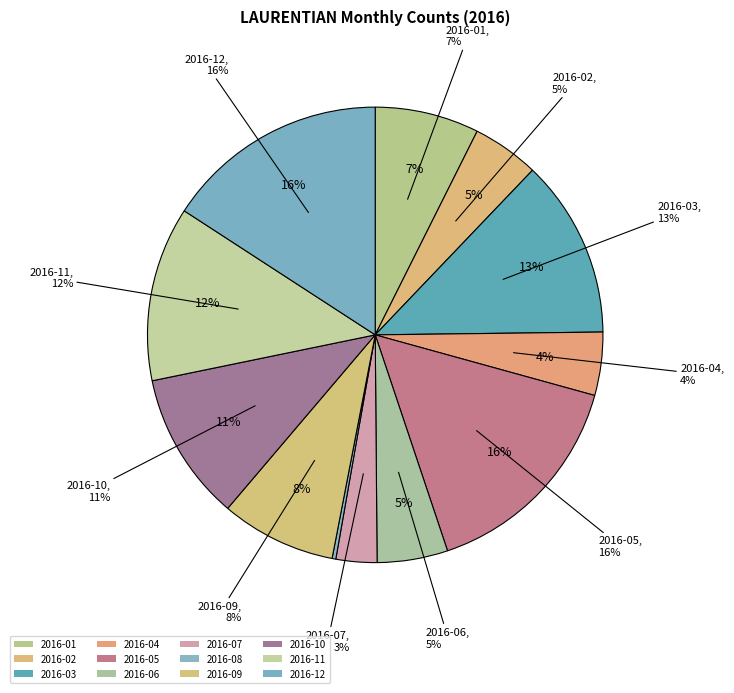

Which category has the smallest portion of the pie?

2016-08